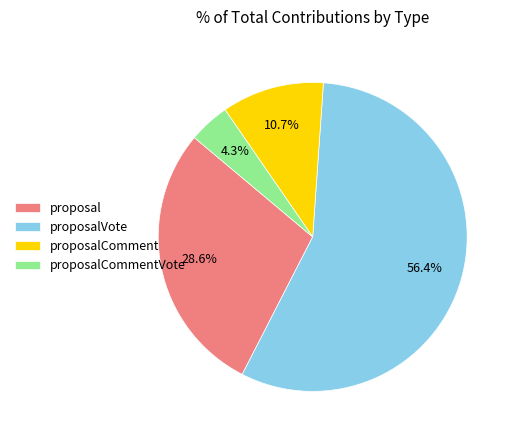

Which slice is the smallest?

proposalCommentVote